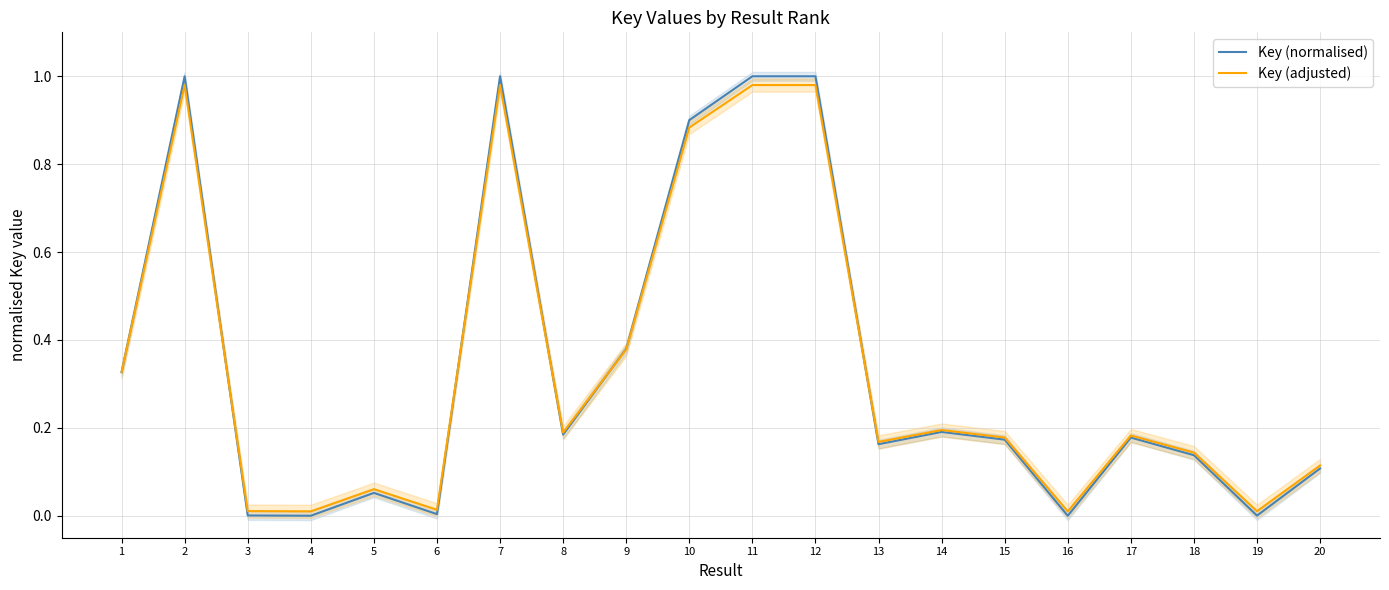

True or false: Key (adjusted) has a value of 1.0 at 11.

True